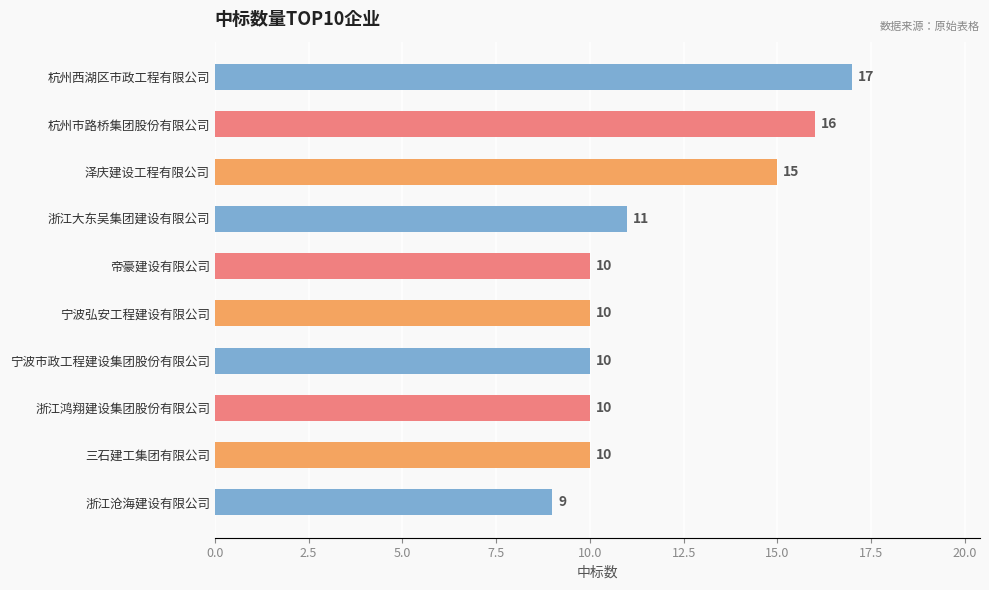

Reading top to bottom, what are all the values shown in this chart?

杭州西湖区市政工程有限公司=17	杭州市路桥集团股份有限公司=16	泽庆建设工程有限公司=15	浙江大东吴集团建设有限公司=11	帝豪建设有限公司=10	宁波弘安工程建设有限公司=10	宁波市政工程建设集团股份有限公司=10	浙江鸿翔建设集团股份有限公司=10	三石建工集团有限公司=10	浙江沧海建设有限公司=9